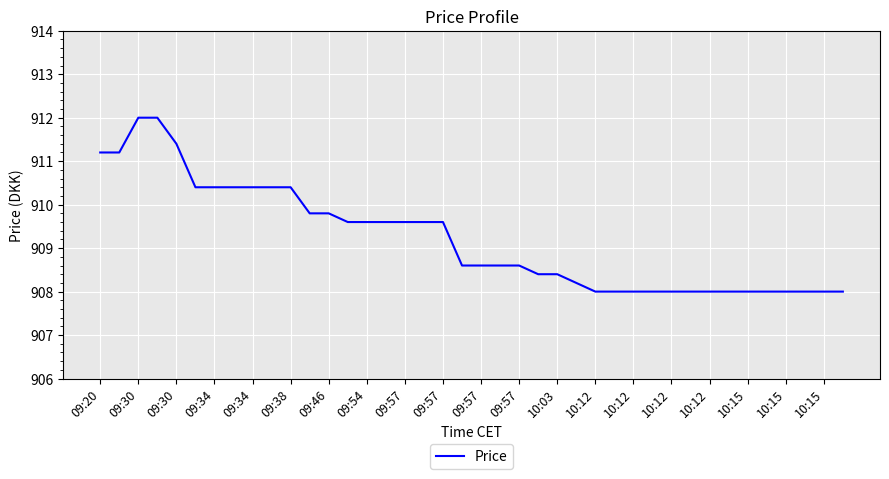

What is the greatest value displayed?

912.0